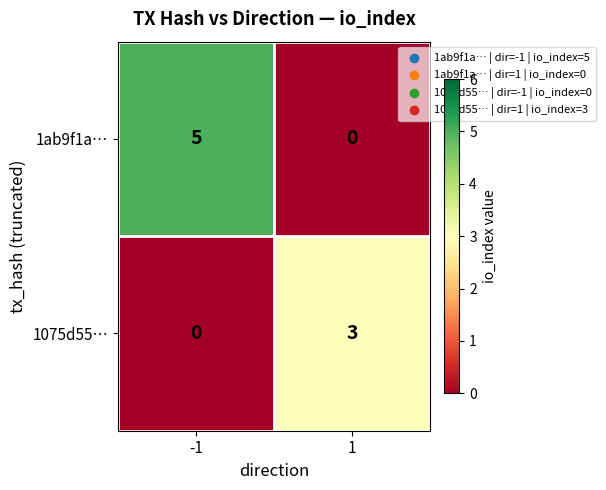

What is the spread (max minus min) of values at 1?

3